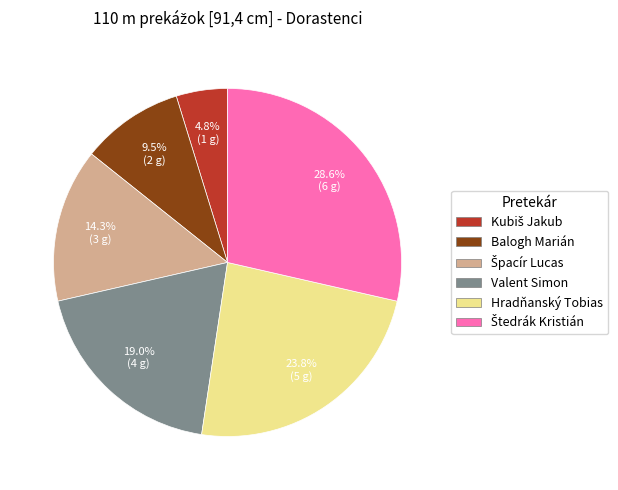

Count the number of slices in the pie.

6